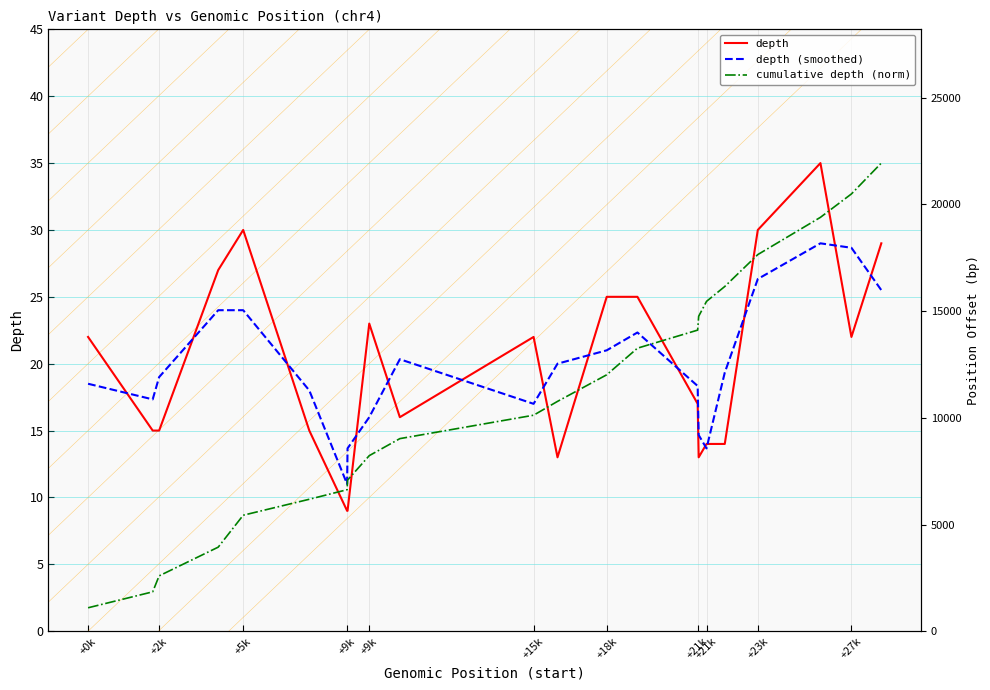

What is the value of the depth (smoothed) point at the 3rd from the left?

19.0